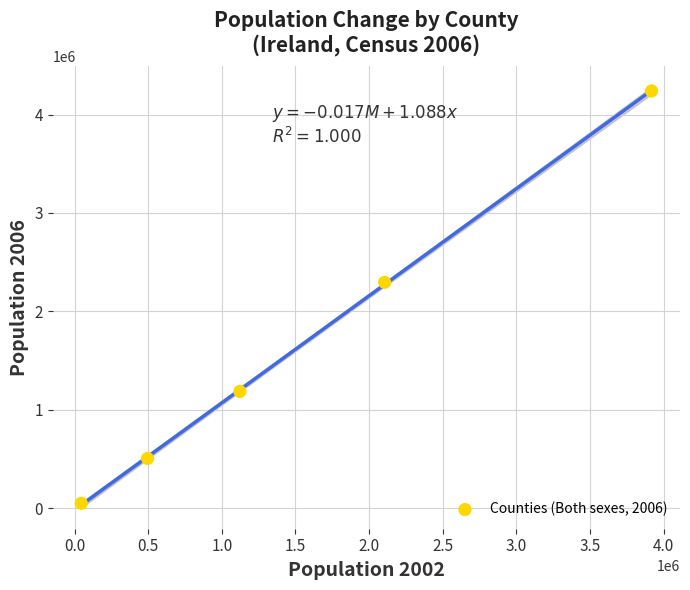

What is the average X value?

1537480